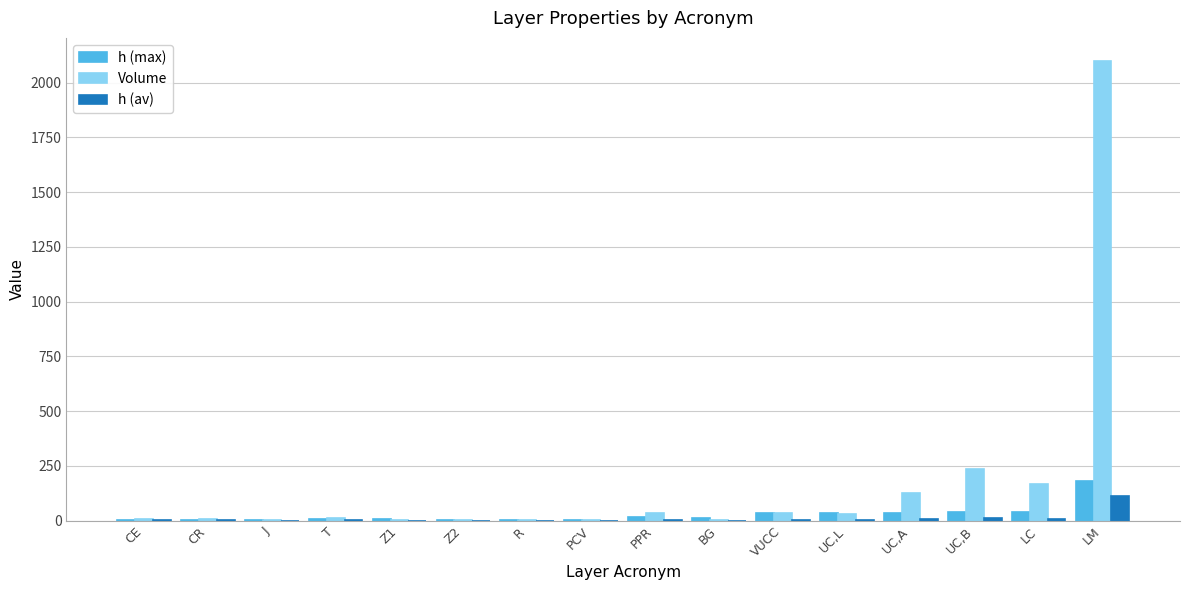

Where is Volume nearest to the value 1050?

UC,B